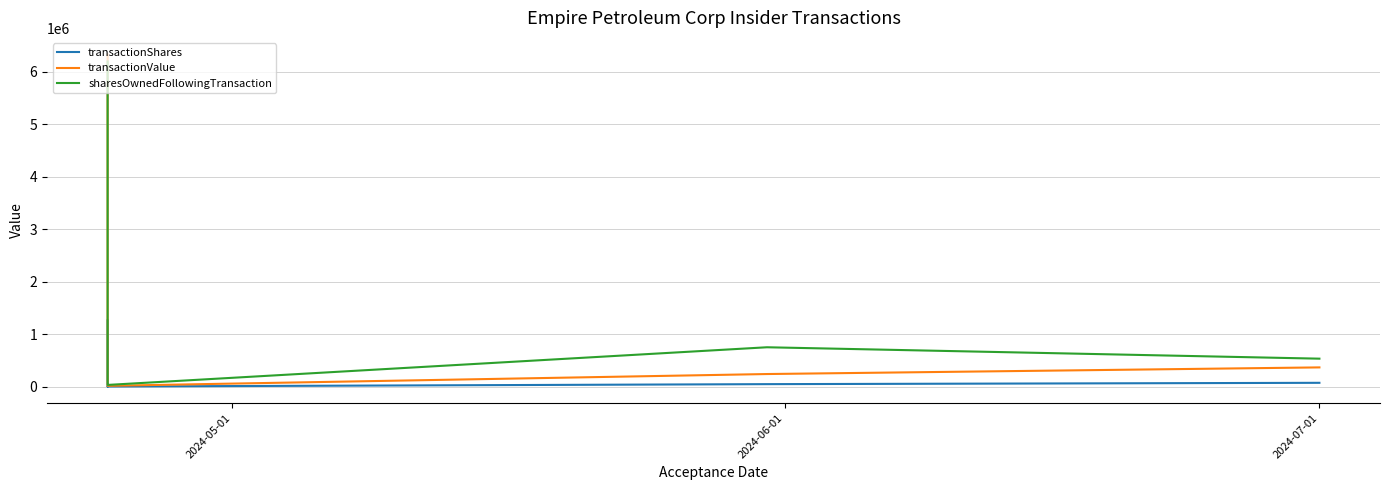

What is the total value across all series at 2024-05-01?

13777636